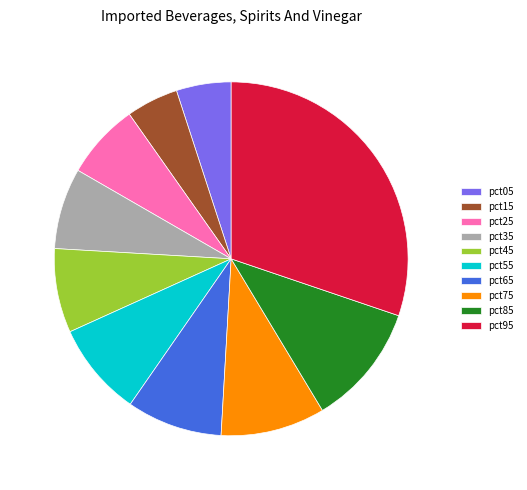

What portion of the pie excludes 5.0% (0 g)?

95.0%